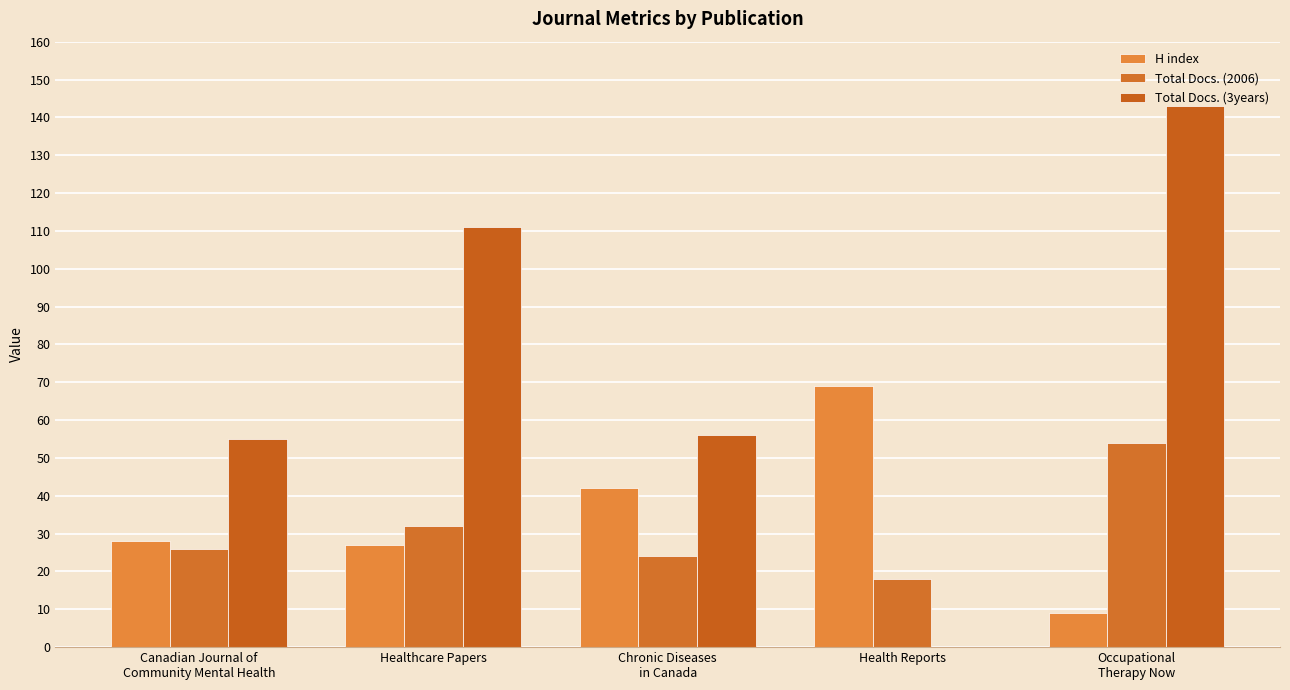

Between Canadian Journal of
Community Mental Health and Chronic Diseases
in Canada, which series saw the biggest shift?

H index